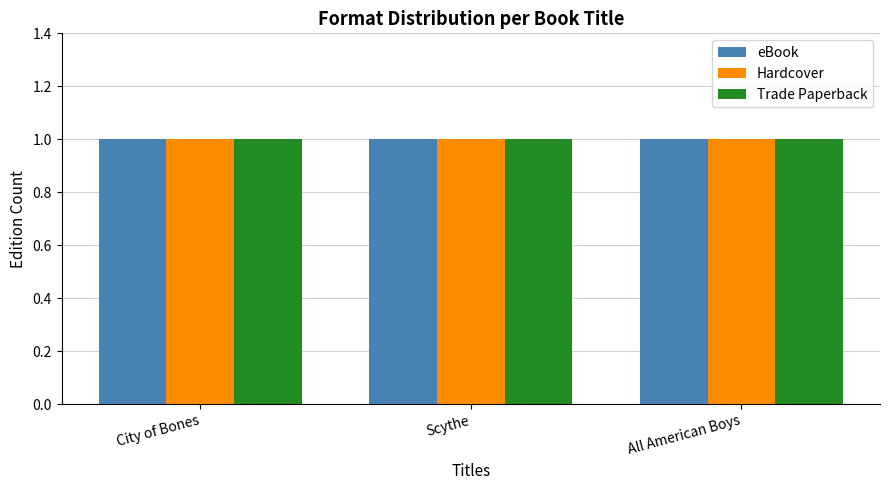

The eBook series shows 220825860 at Scythe. True or false?

False